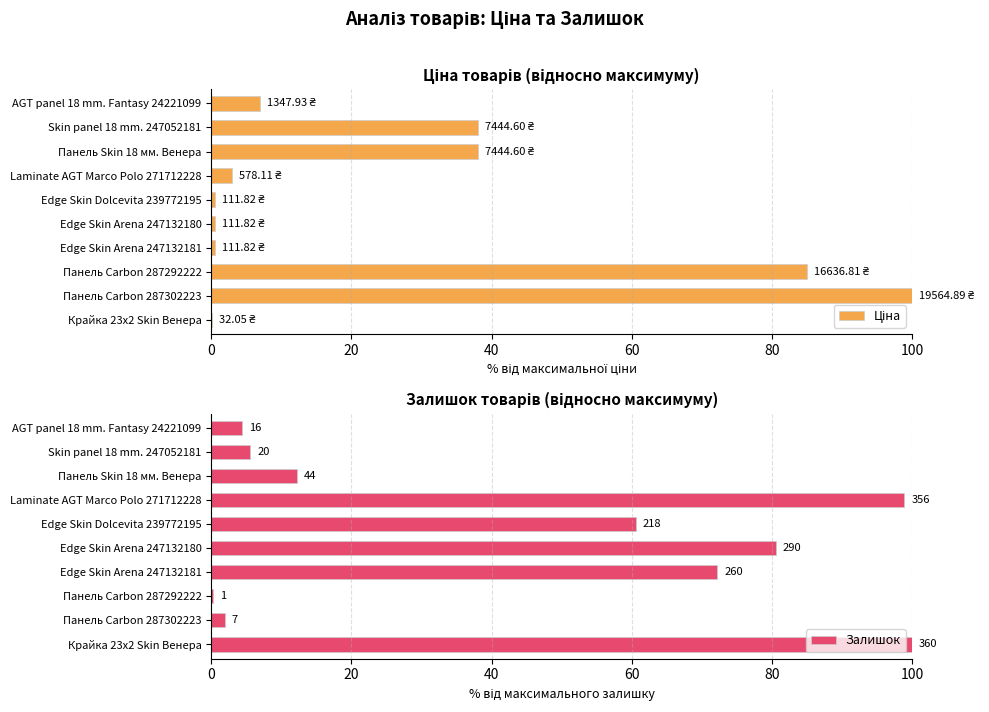

How many data points in Залишок are above 60?

5